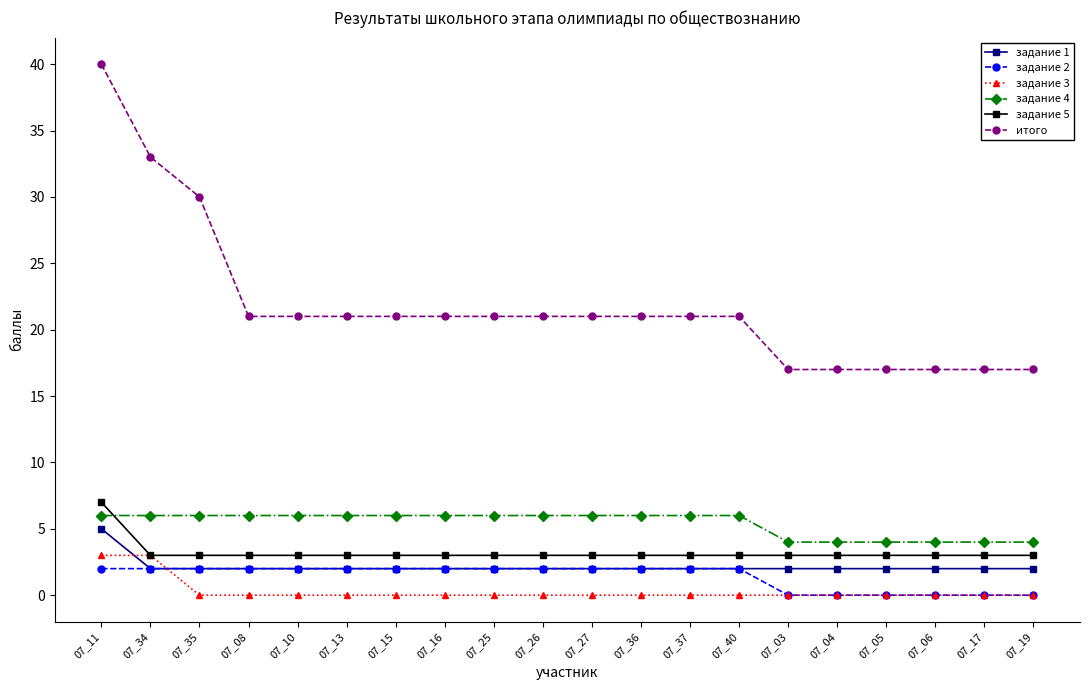

At how many categories does at least one series exceed 22?

3